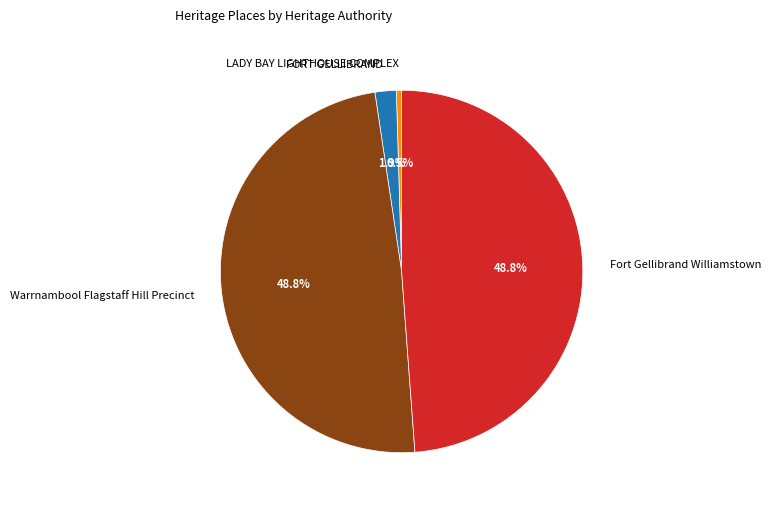

What is the smallest slice in the pie chart?

LADY BAY LIGHTHOUSE COMPLEX